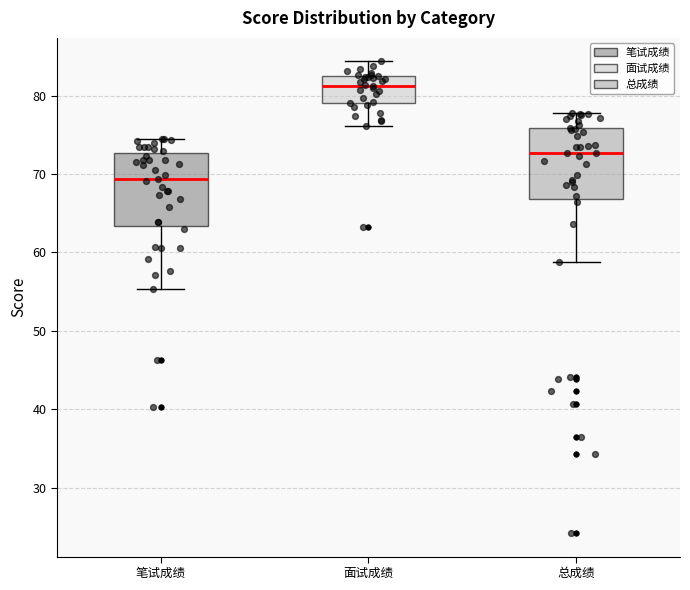

Reading left to right, read every box against the y-axis: the position of its median line, the range the box covers, and the ends of its whiskers. The values are not printed on the chart, so give them approximately, as read against the axis.

笔试成绩: median 69, box 63 to 73, whiskers 55 to 75
面试成绩: median 81, box 79 to 82, whiskers 76 to 84
总成绩: median 73, box 67 to 76, whiskers 59 to 78